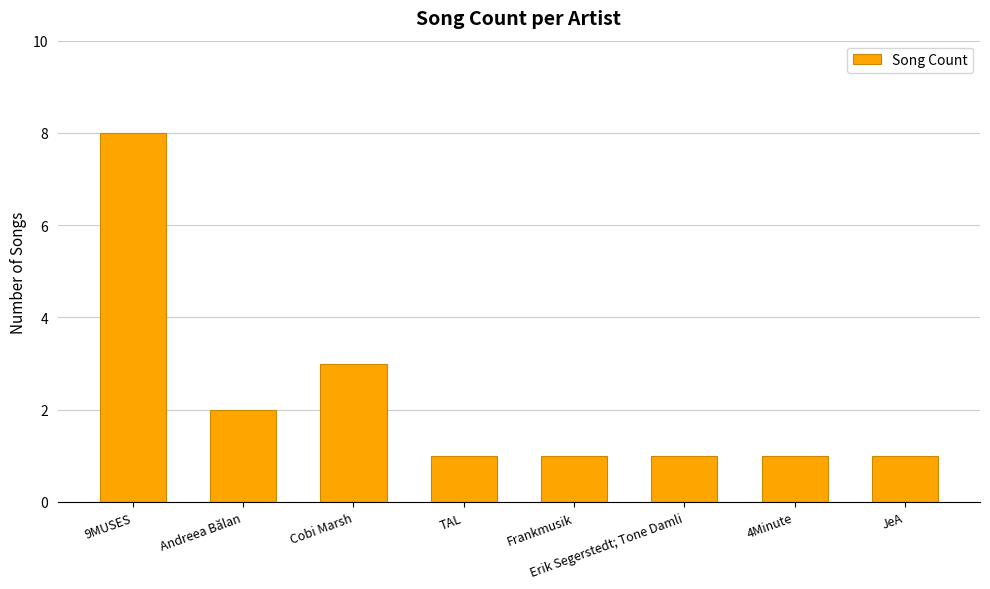

Which category has the highest value across all series?

9MUSES